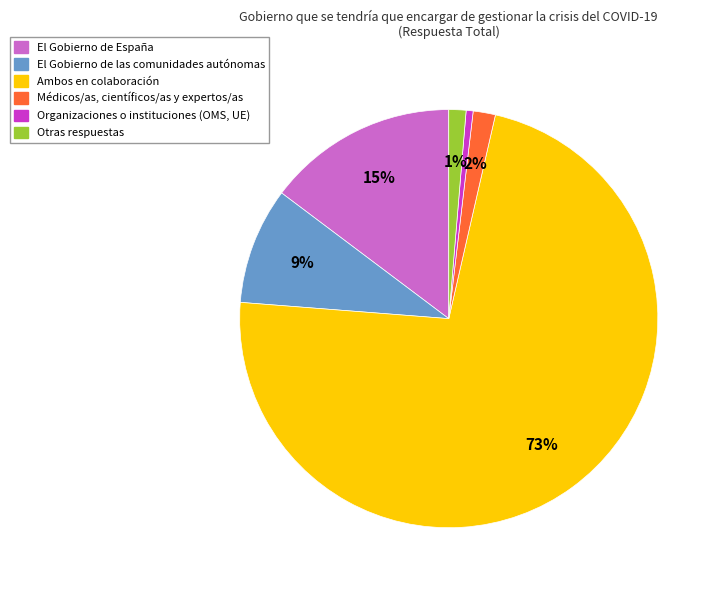

Combined, do El Gobierno de España and Organizaciones o instituciones (OMS, UE) account for over 50%?

No